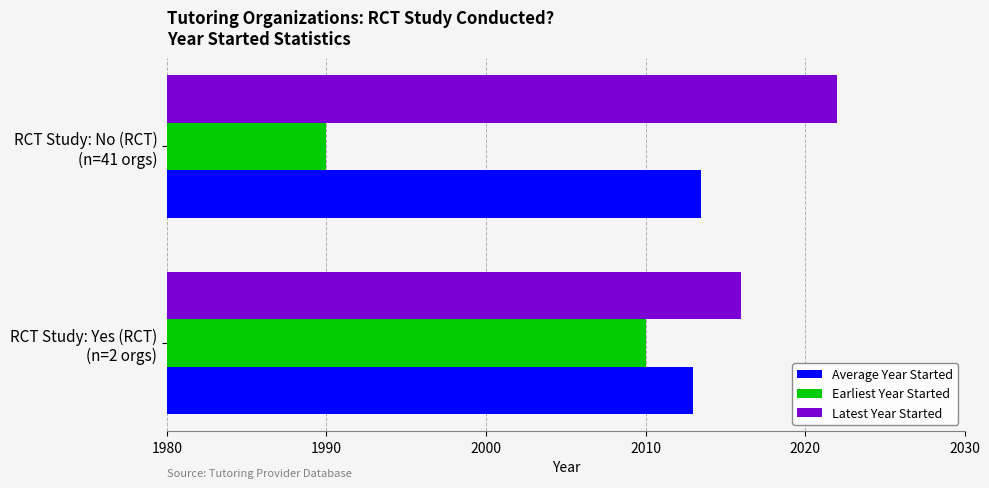

Rank the series by their average value, from highest to lowest.

Latest Year Started, Average Year Started, Earliest Year Started